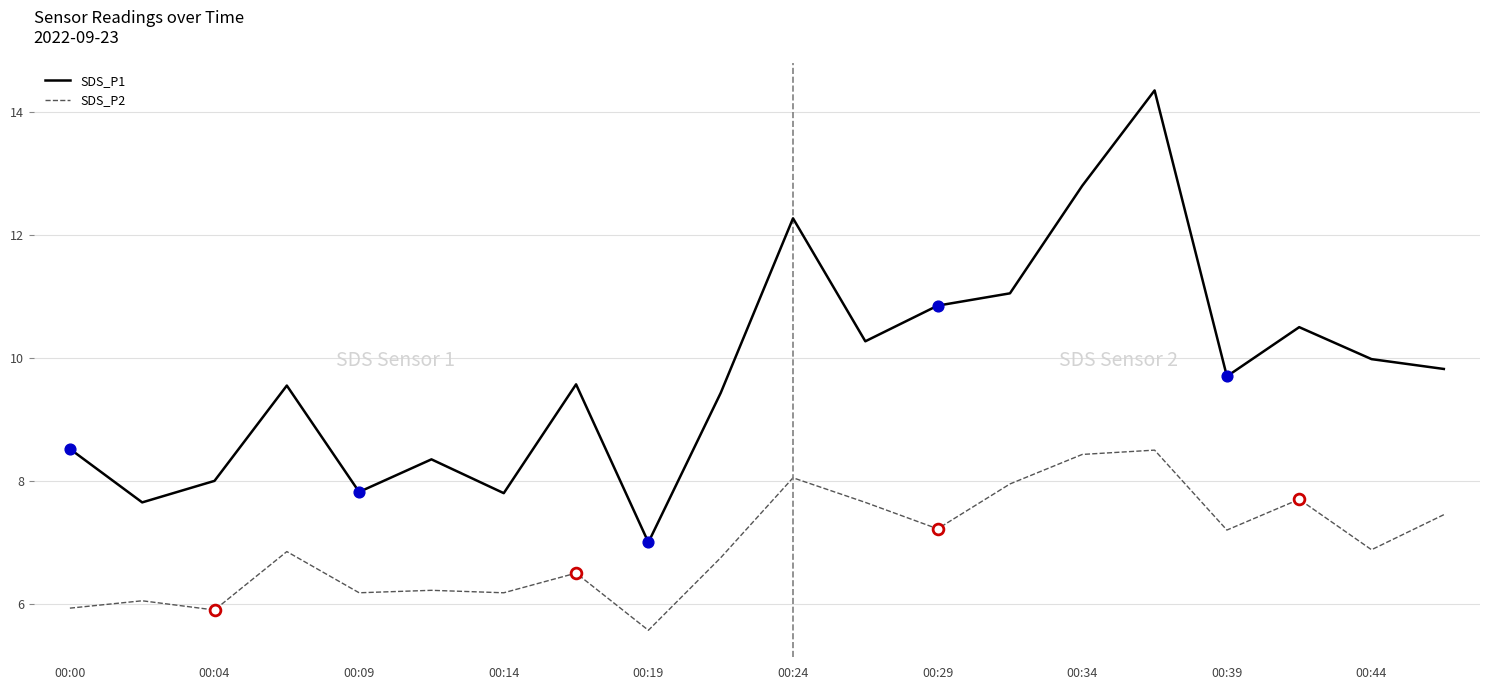

What are all the series names shown in the legend?

SDS_P1, SDS_P2